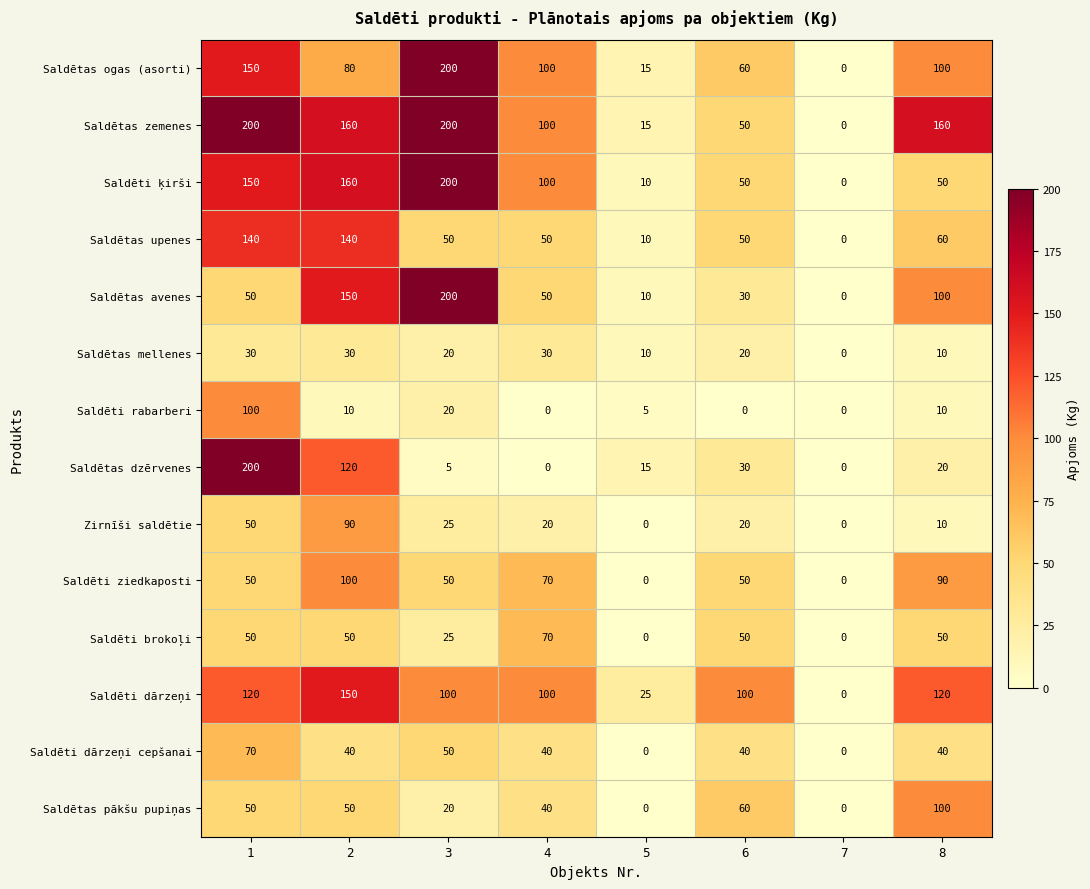

What is the sum of all Saldētas dzērvenes values?

390